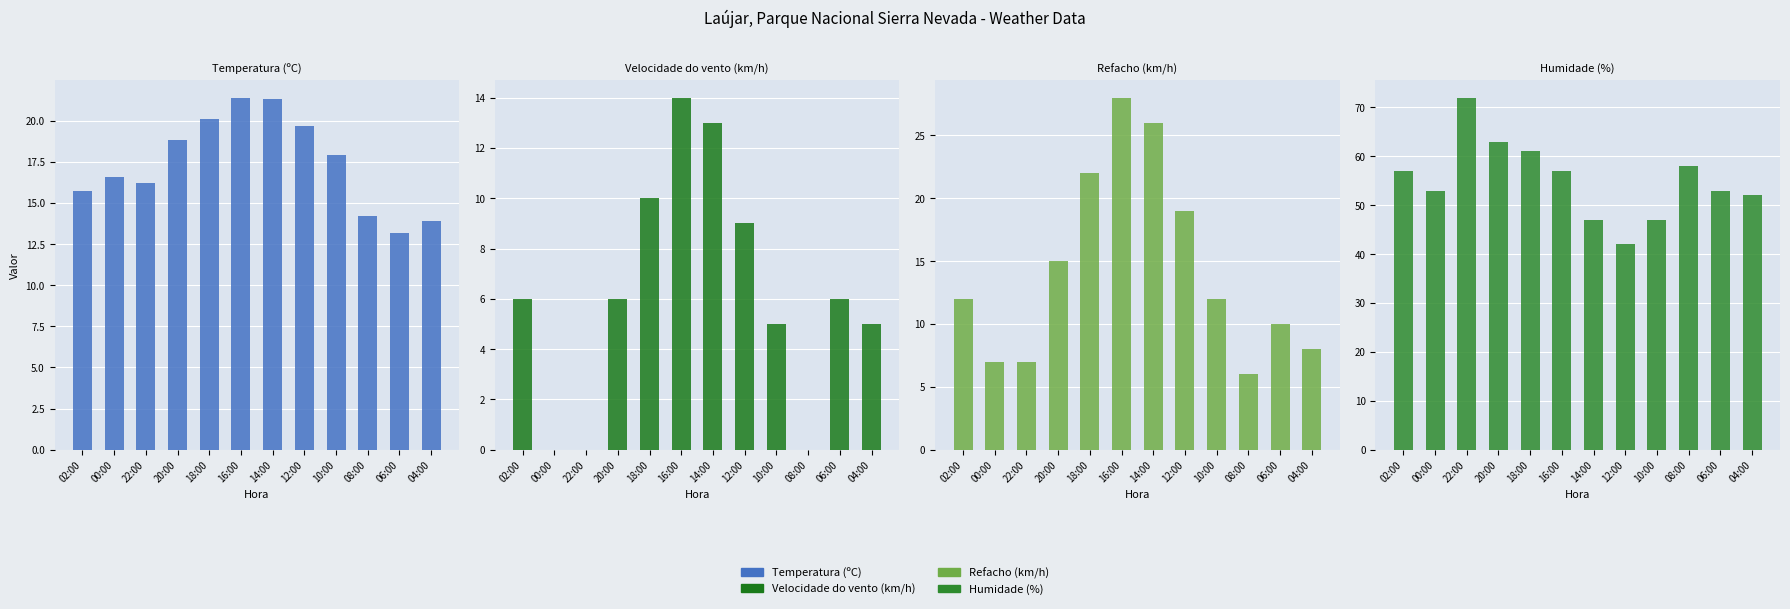

At how many categories does at least one series exceed 40?

12